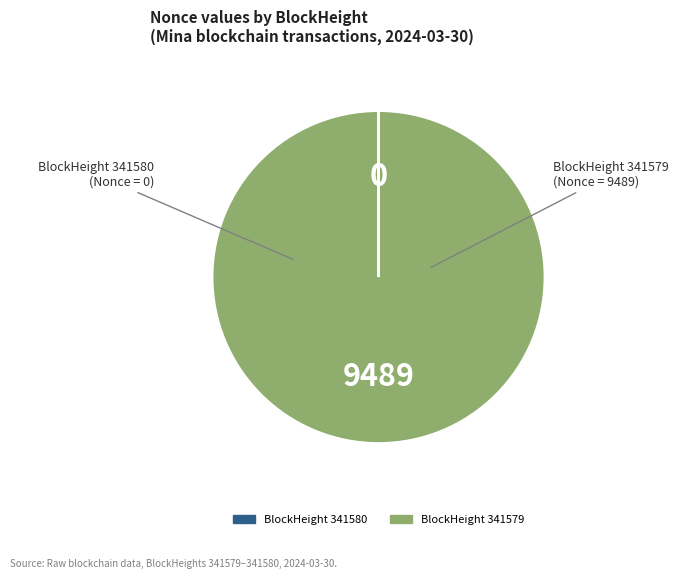

Is there a majority slice in this chart?

Yes